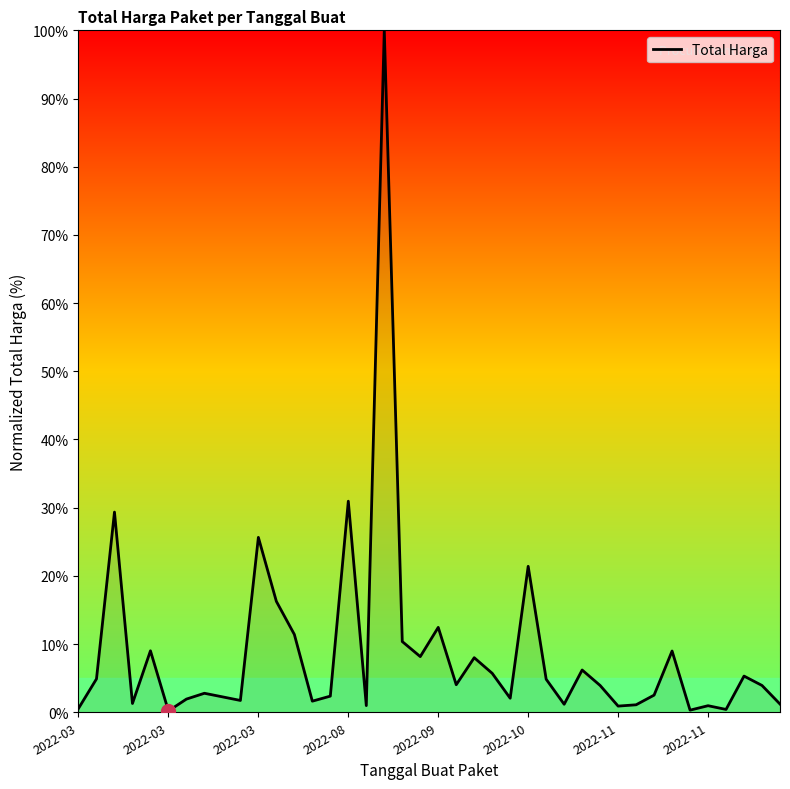

What is the maximum value shown in the chart?

100.0